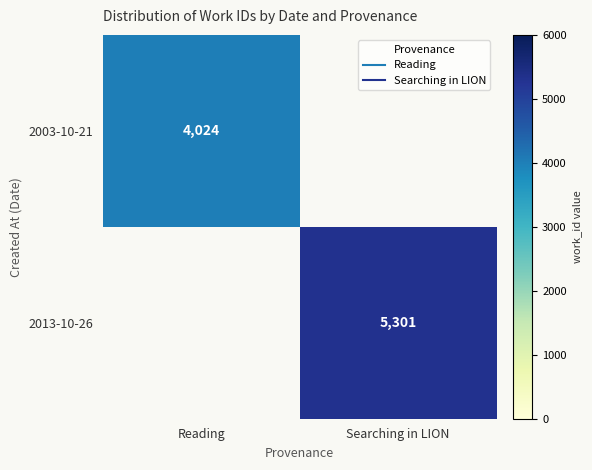

How many series are shown in this chart?

2